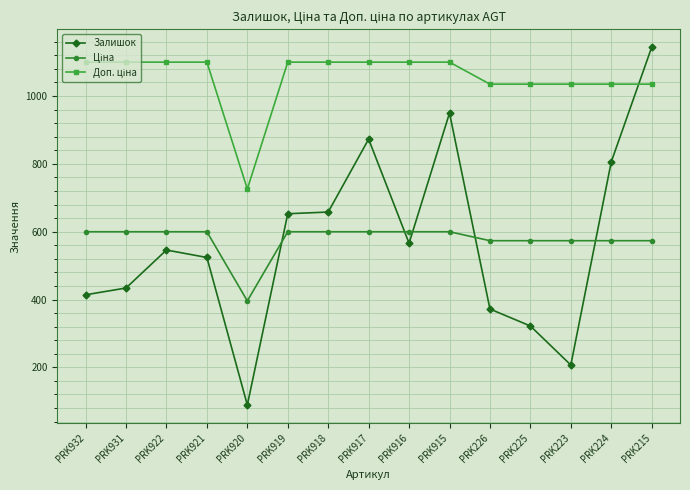

What is the total value across all series at PRK918?

2357.9